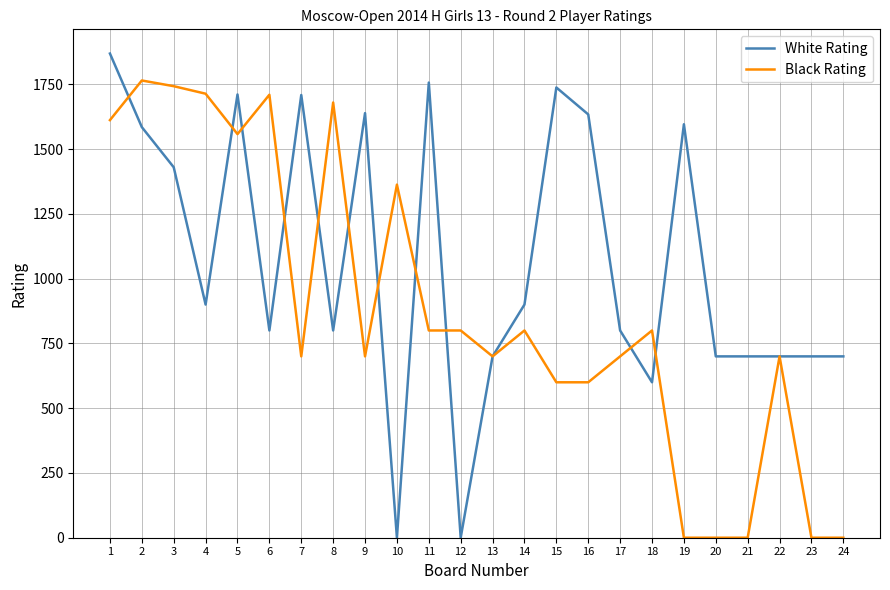

What value does the White Rating series have at 22, to the nearest 100?

700